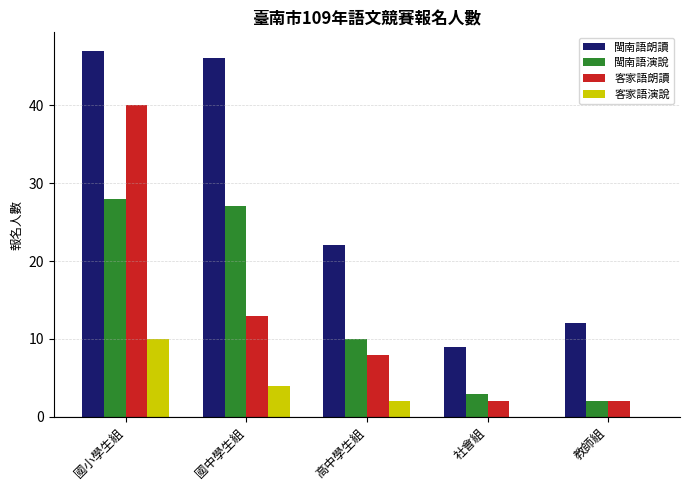

Reading left to right, extract all data points from this chart.

閩南語朗讀: 47	46	22	9	12
閩南語演說: 28	27	10	3	2
客家語朗讀: 40	13	8	2	2
客家語演說: 10	4	2	0	0